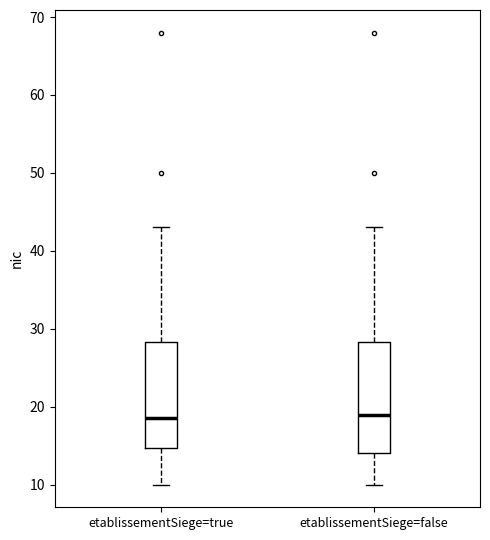

Reading left to right, transcribe this box plot: for each box, give where its median line is, the range the box spans, and where its two whiskers end, as read against the y-axis. The values are not printed on the chart, so give them approximately, as read against the axis.

etablissementSiege=true: median 19, box 15 to 28, whiskers 10 to 43
etablissementSiege=false: median 19, box 14 to 28, whiskers 10 to 43